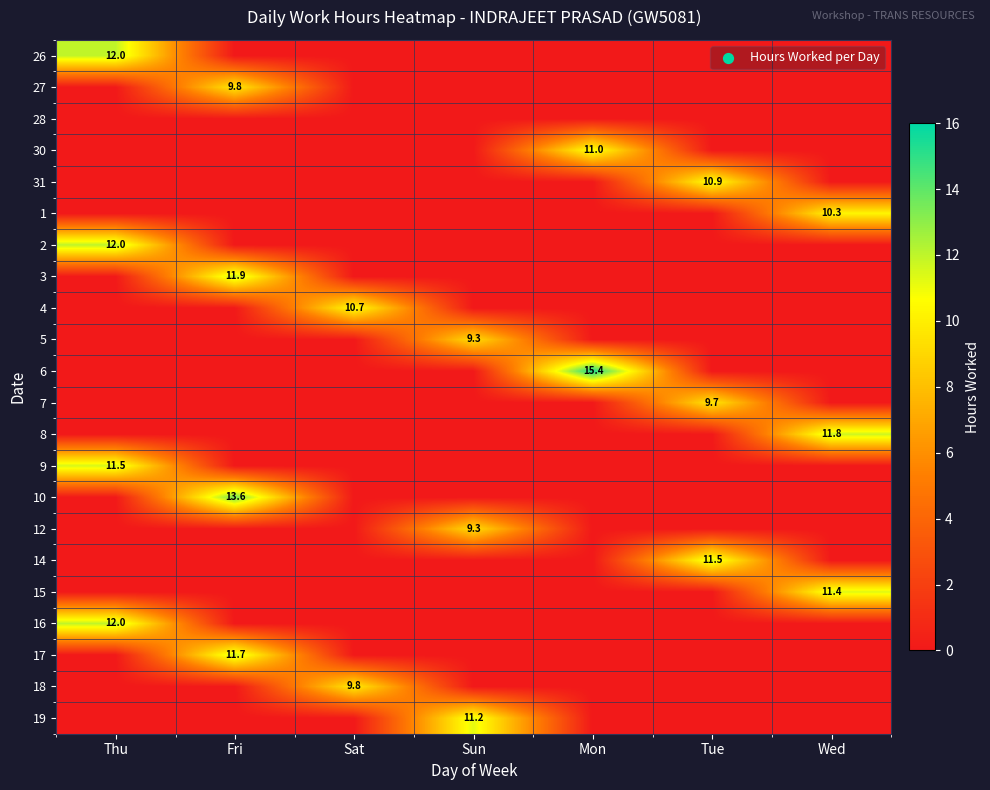

True or false: 9 has a value of 11.5 at Thu.

True